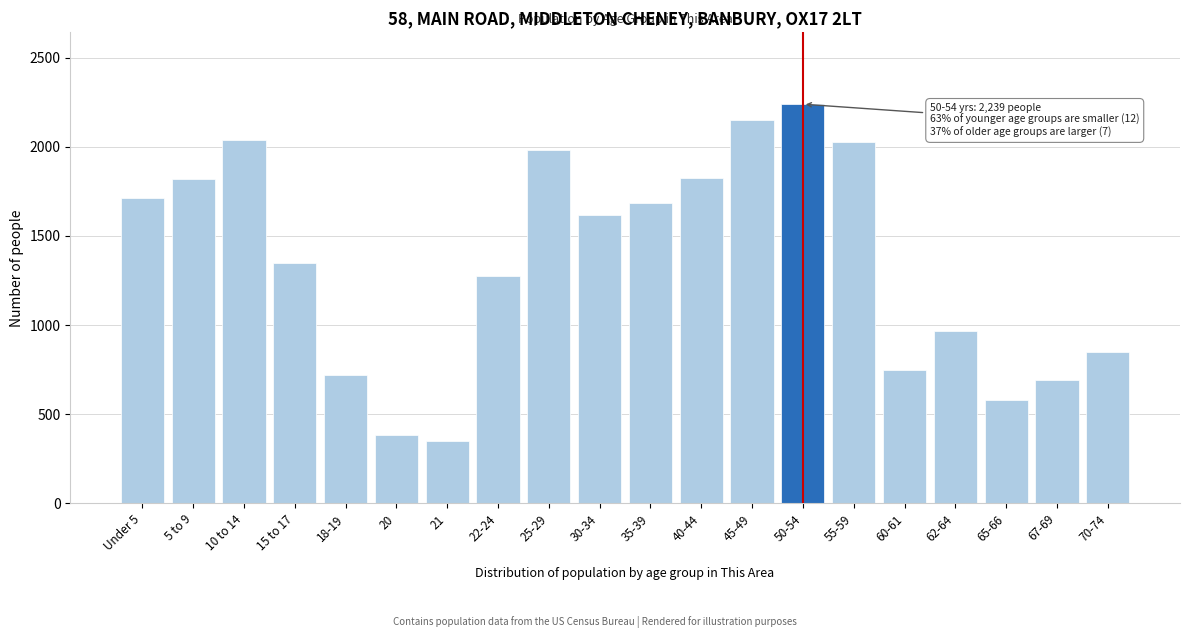

At which category does the chart reach its peak across all series?

50-54